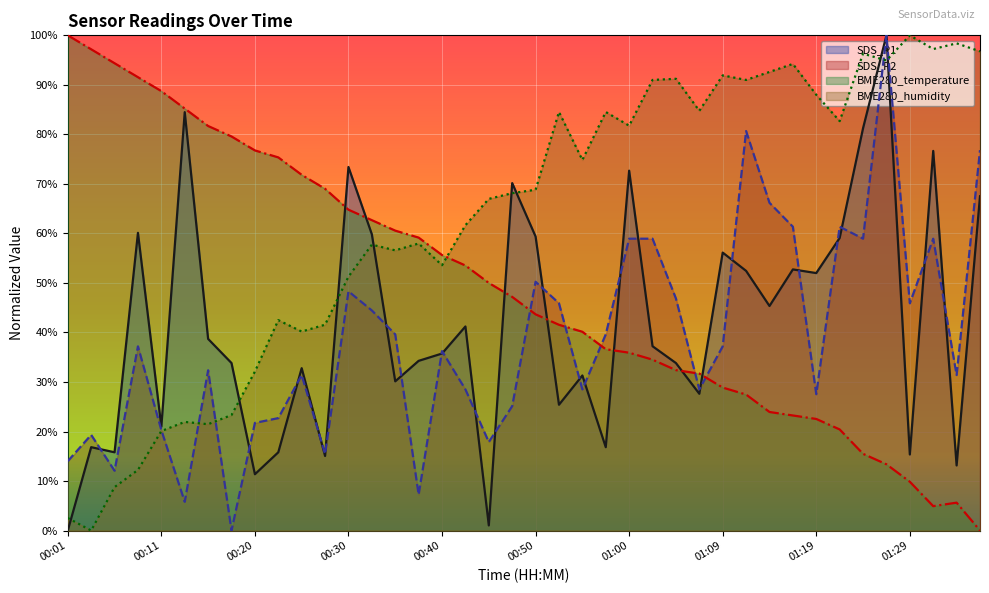

Rank the series by their maximum value, from highest to lowest.

SDS_P1, SDS_P2, BME280_temperature, BME280_humidity